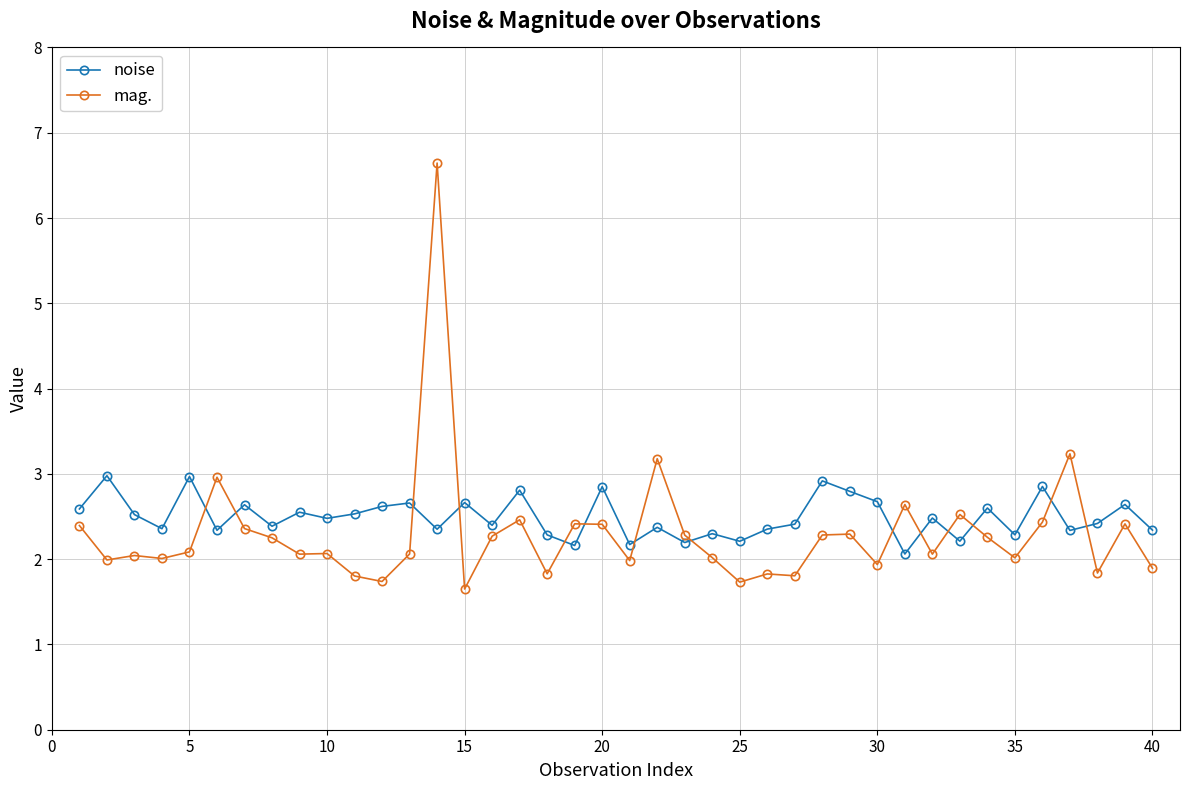

True or false: noise has more than 1 interior local peaks.

True